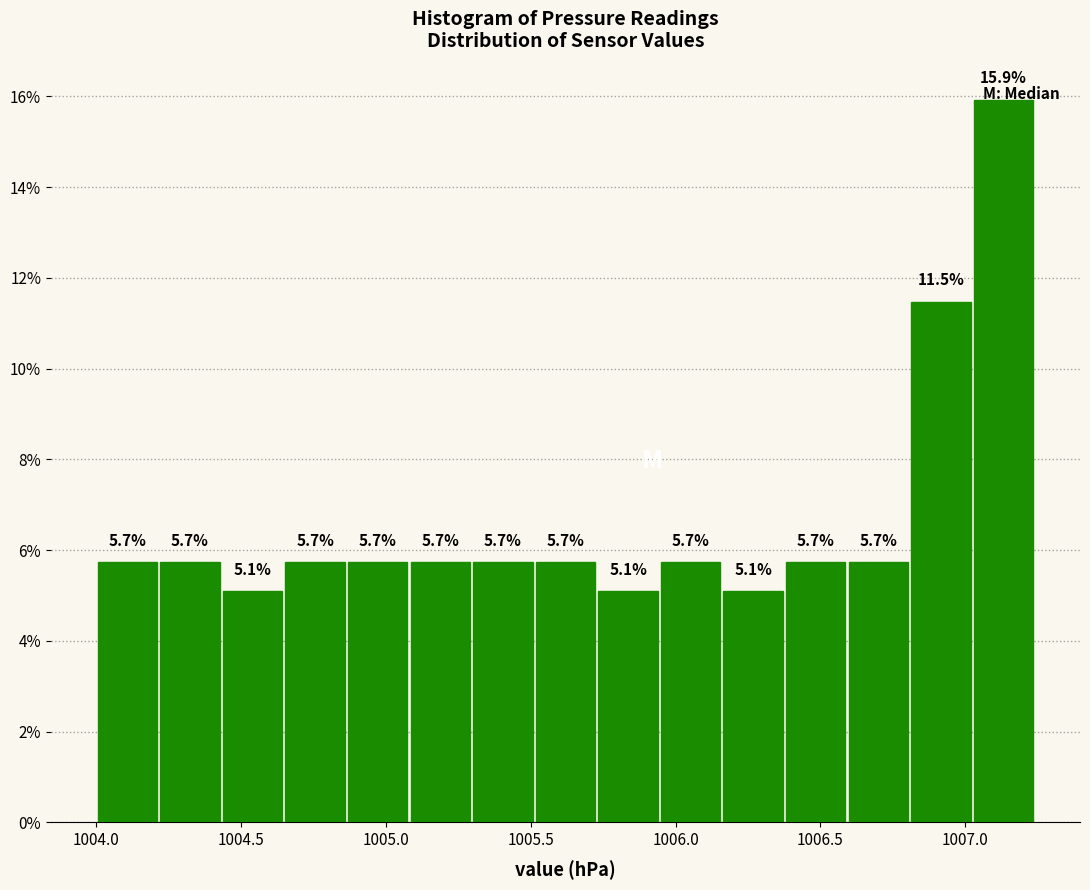

Reading left to right, transcribe this chart: for each bar, give the range it covers on the x-axis and its height. The bar edges are not printed on the chart, so give them approximately, as read against the axis.

1004.00 to 1004.20: 5.7
1004.20 to 1004.45: 5.7
1004.45 to 1004.65: 5.1
1004.65 to 1004.85: 5.7
1004.85 to 1005.10: 5.7
1005.10 to 1005.30: 5.7
1005.30 to 1005.50: 5.7
1005.50 to 1005.75: 5.7
1005.75 to 1005.95: 5.1
1005.95 to 1006.15: 5.7
1006.15 to 1006.40: 5.1
1006.40 to 1006.60: 5.7
1006.60 to 1006.80: 5.7
1006.80 to 1007.00: 11.5
1007.00 to 1007.25: 15.9